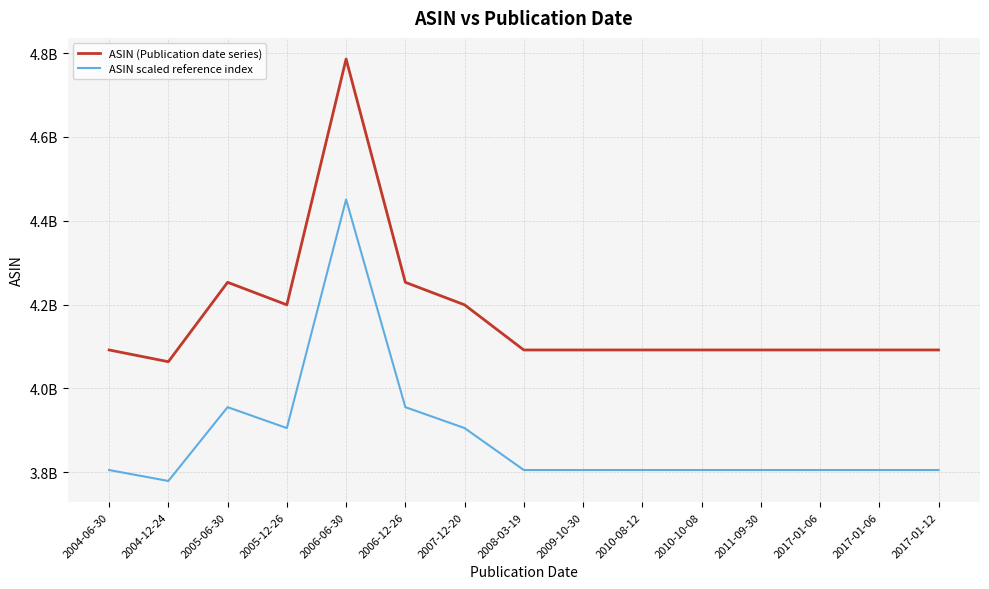

Reading left to right, what are all the values shown in this chart?

ASIN (Publication date series): 2004-06-30=4091893198.0	2004-12-24=4063829049.0	2005-06-30=4253225675.0	2005-12-26=4199500669.0	2006-06-30=4785932562.0	2006-12-26=4253216102.0	2007-12-20=4199500758.0	2008-03-19=4091841090.0	2009-10-30=4091834590.0	2010-08-12=4091883494.0	2010-10-08=4091883230.0	2011-09-30=4091883060.0	2017-01-06=4091885047.0	2017-01-06=4091885039.0	2017-01-12=4091885020.0
ASIN scaled reference index: 2004-06-30=3805460674.1	2004-12-24=3779361015.6	2005-06-30=3955499877.8	2005-12-26=3905535622.2	2006-06-30=4450917282.7	2006-12-26=3955490974.9	2007-12-20=3905535704.9	2008-03-19=3805412213.7	2009-10-30=3805406168.7	2010-08-12=3805451649.4	2010-10-08=3805451403.9	2011-09-30=3805451245.8	2017-01-06=3805453093.7	2017-01-06=3805453086.3	2017-01-12=3805453068.6